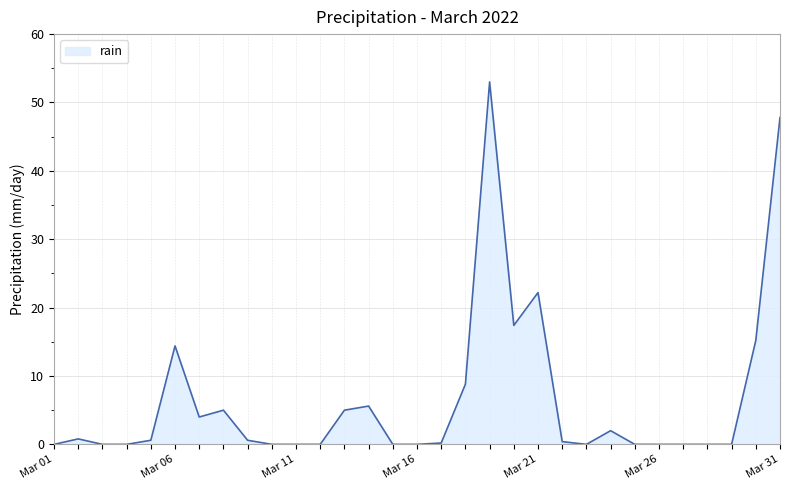

Does the chart have visible grid lines?

Yes